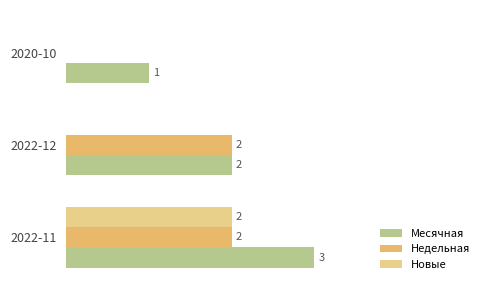

What is the value of the Месячная bar at the 2nd from the left?

2